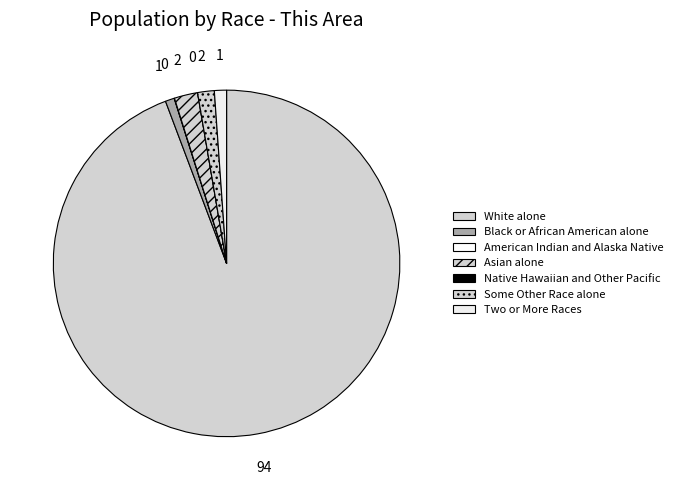

Which has a higher value, Two or More Races or Native Hawaiian and Other Pacific?

Two or More Races